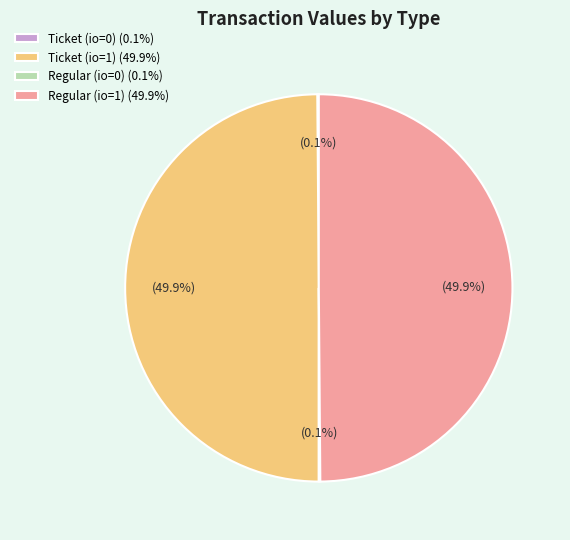

What portion of the pie excludes Ticket (io=1) (49.9%)?

50.1%